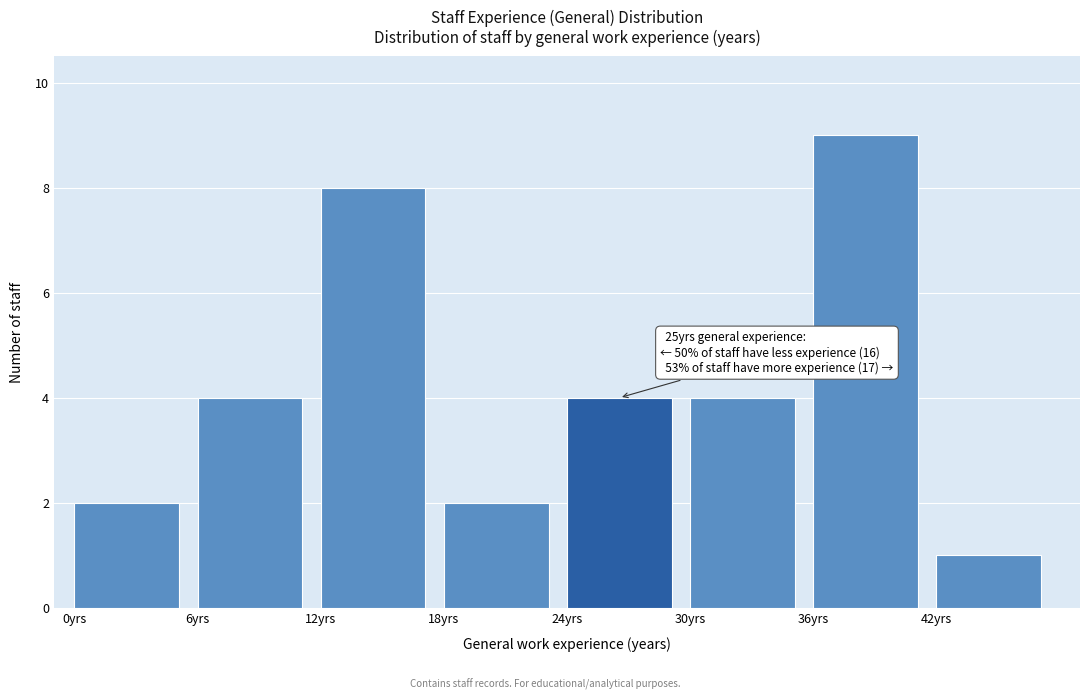

Over which range of the x-axis is the bar tallest?

36 to 42